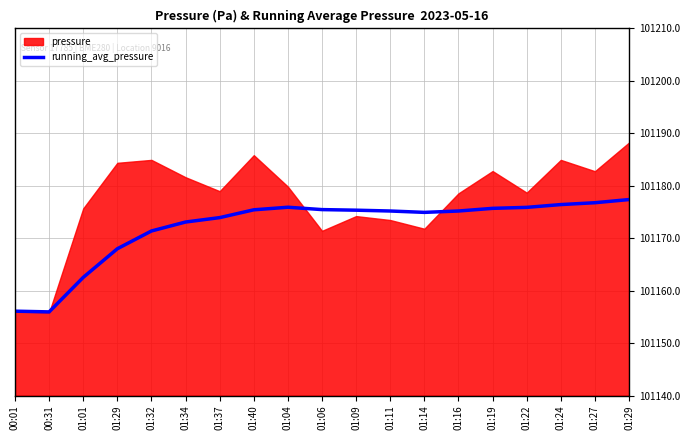

What value does the data have at 01:40?

101175.4